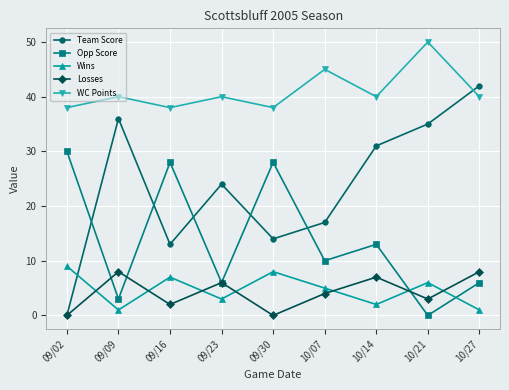

Is this an area chart (filled region under the line)?

No